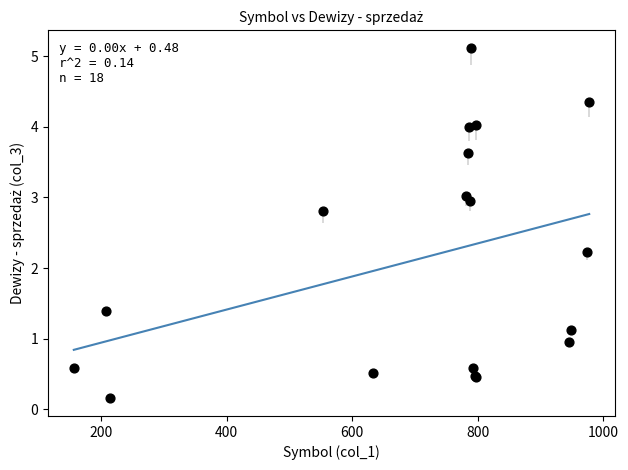

What Y value in the scatter plot is closest to 2?

2.2